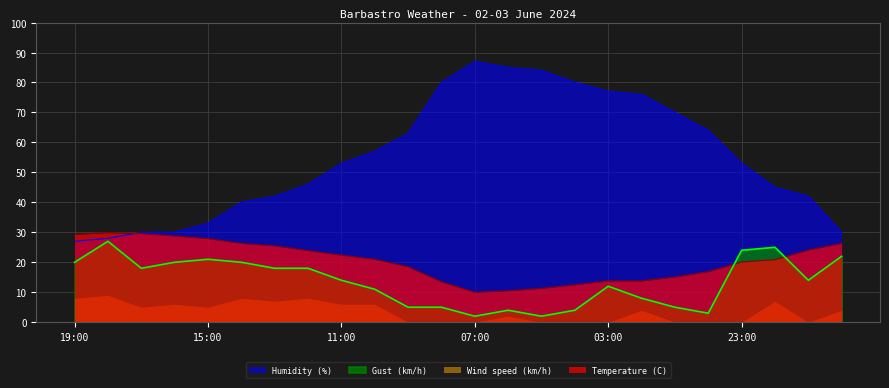

At which label does Temperature (C) reach its minimum?

07:00